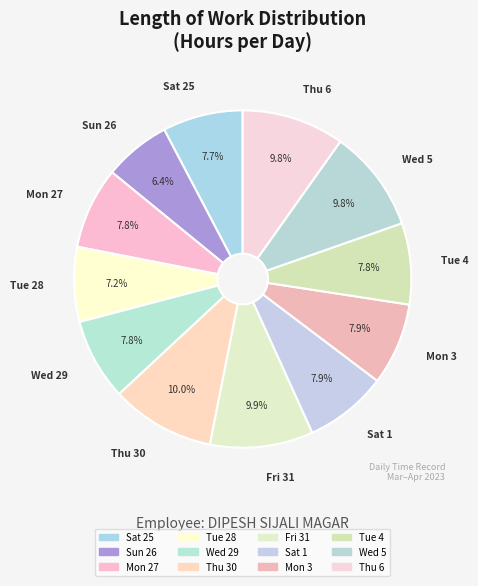

Do Wed 5 and Mon 27 together represent more than half of the pie?

No